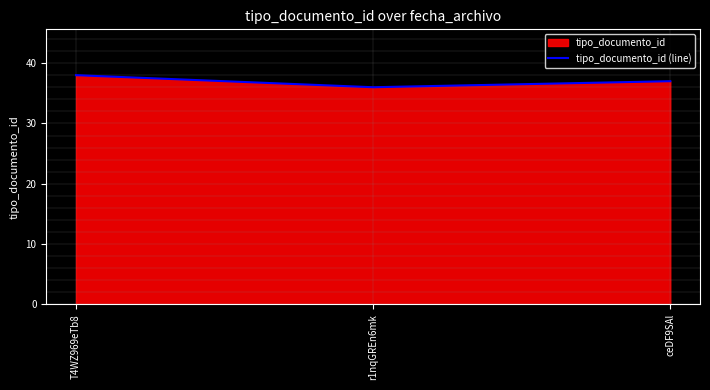

How many lines are shown in the chart?

1